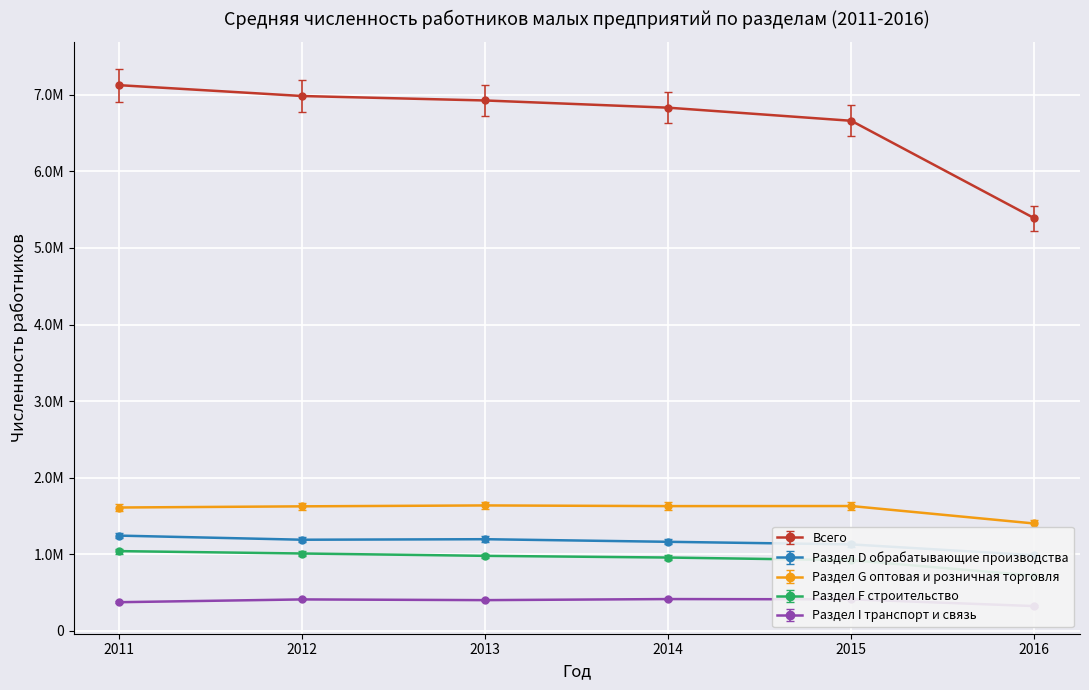

At which category does the chart reach its minimum across all series?

2016